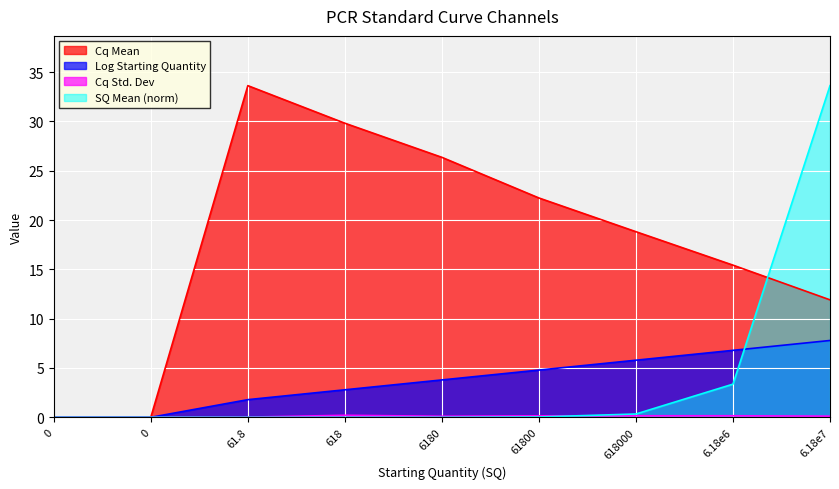

The Log Starting Quantity series shows 6.8 at 6.18e6. True or false?

True